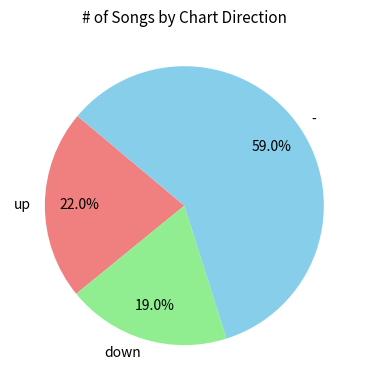

How many slices are in this pie chart?

3